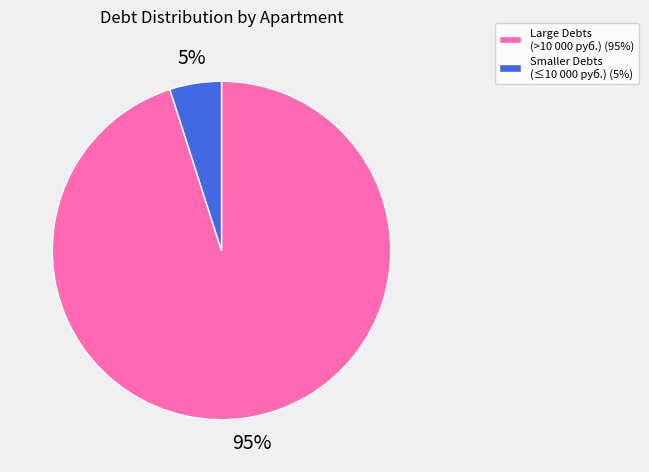

Between Smaller Debts (≤10 000 руб.) (5%) and Large Debts (>10 000 руб.) (95%), which is larger?

Large Debts (>10 000 руб.) (95%)